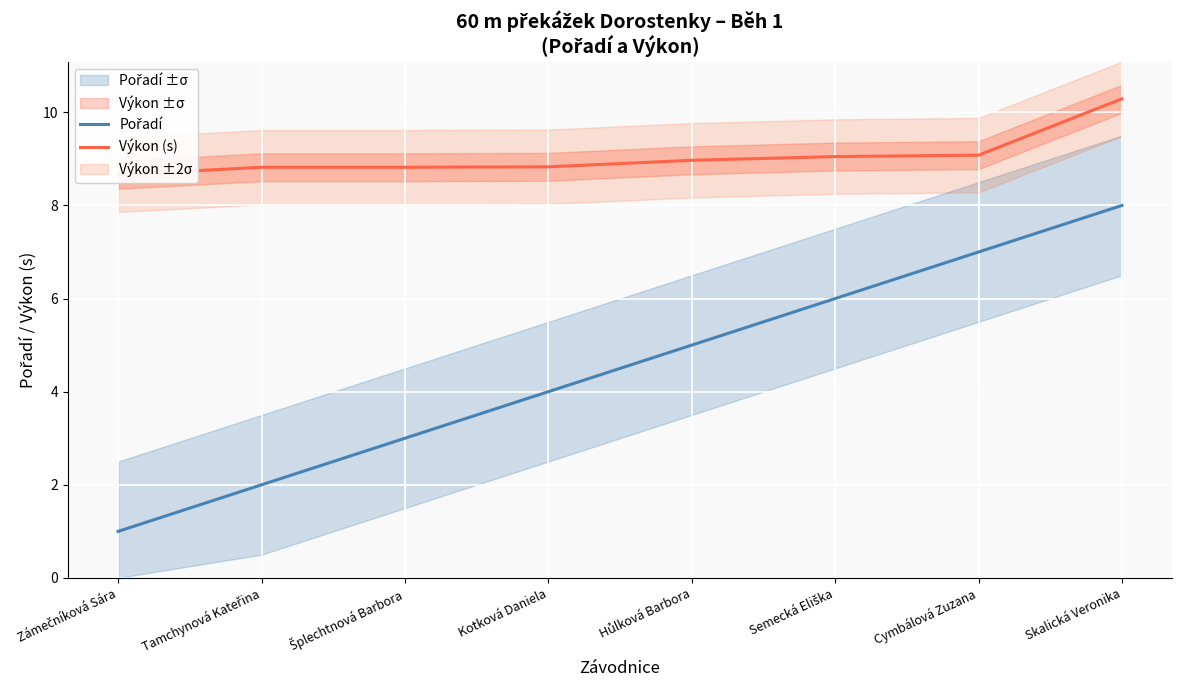

What is the maximum value shown in the chart?

10.3